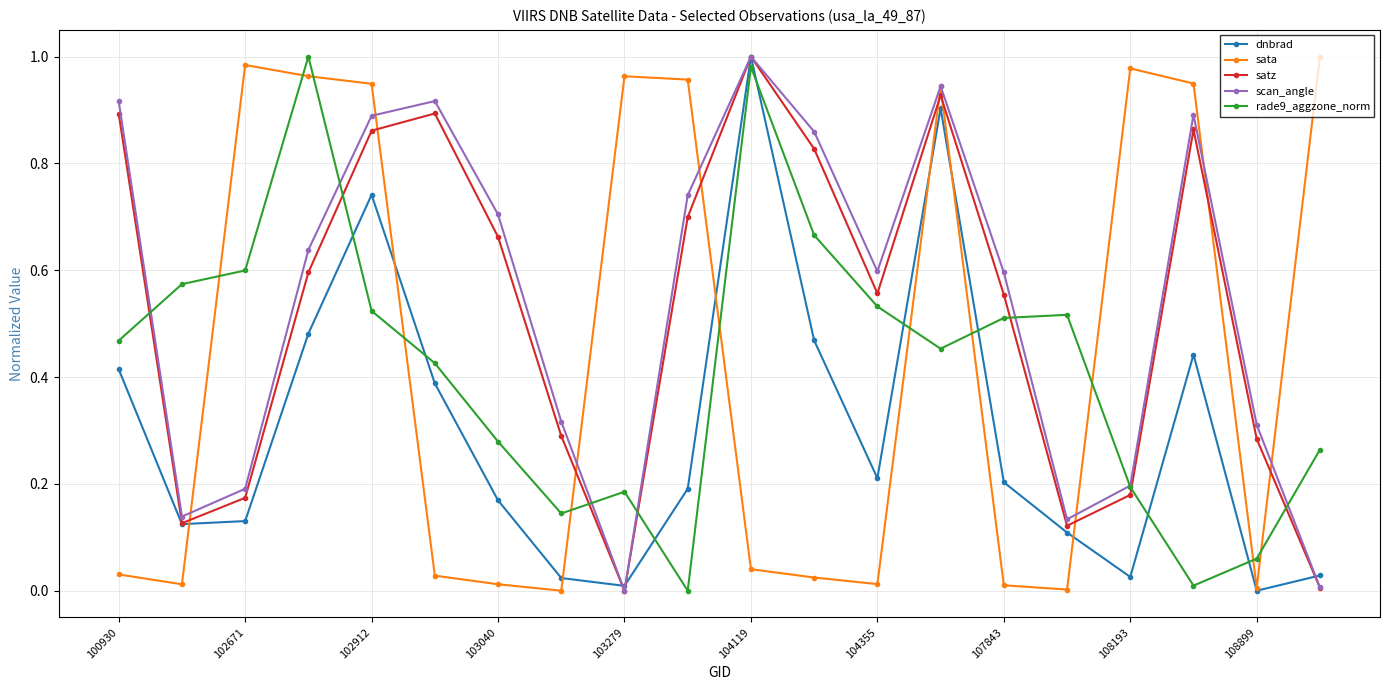

Count the number of categories in the chart.

20